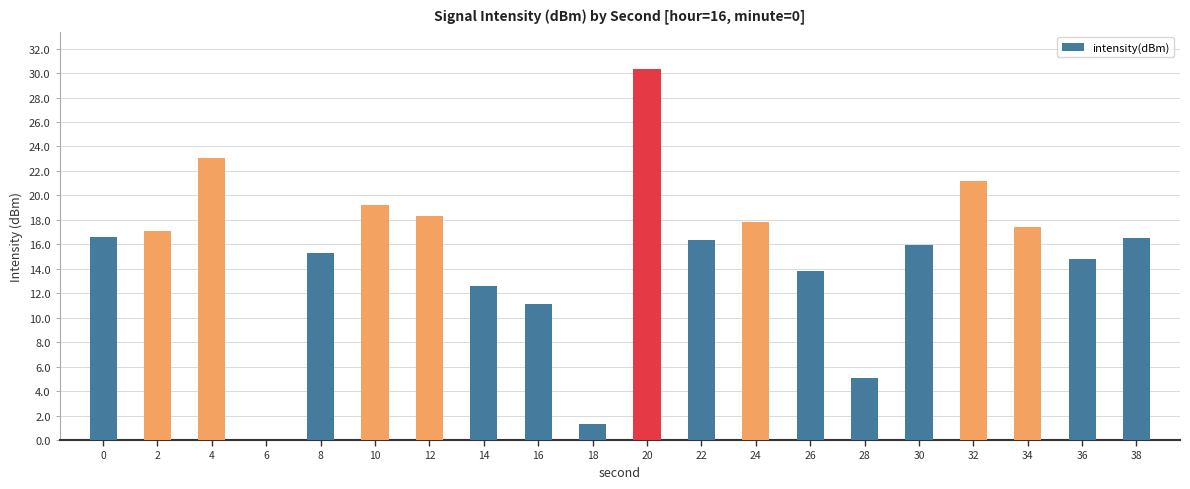

What is the maximum value shown in the chart?

30.3